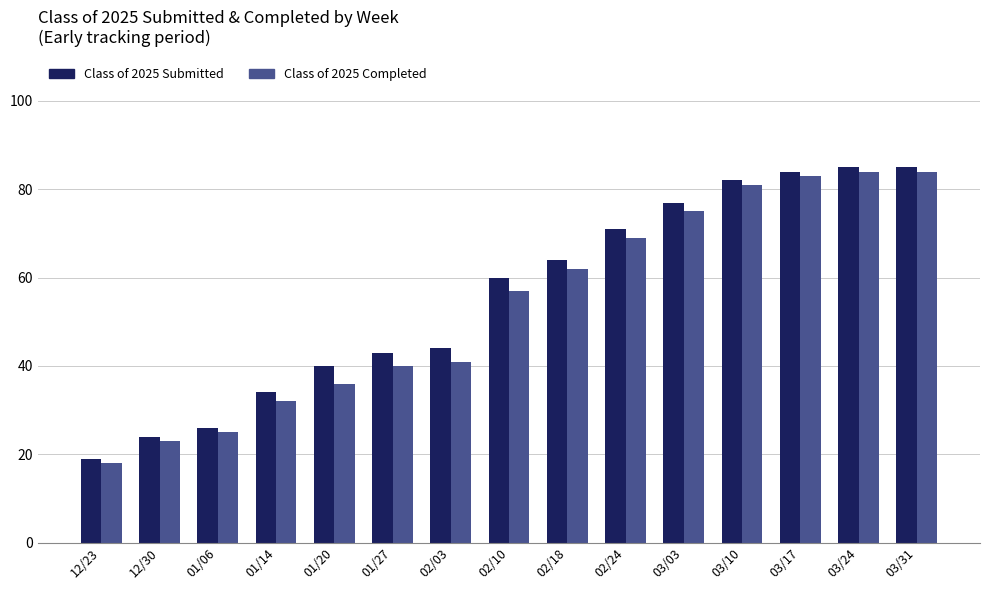

Between 01/20 and 03/31, which series saw the biggest shift?

Class of 2025 Completed